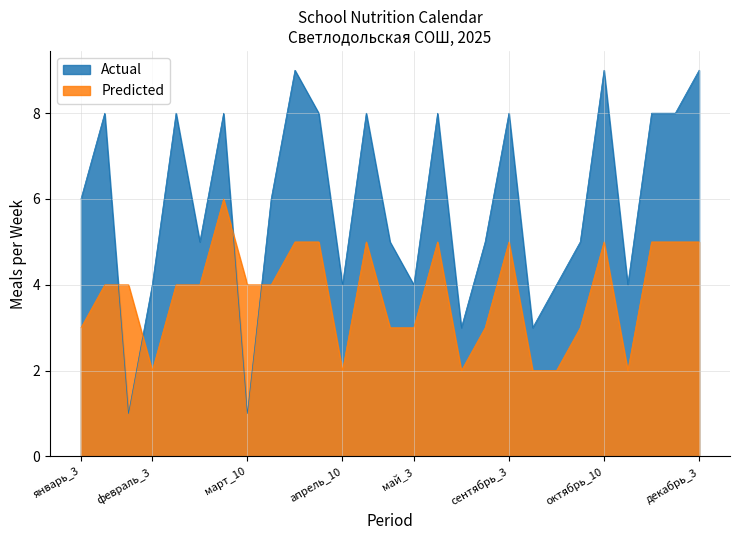

What is the highest value of the Predicted series?

6